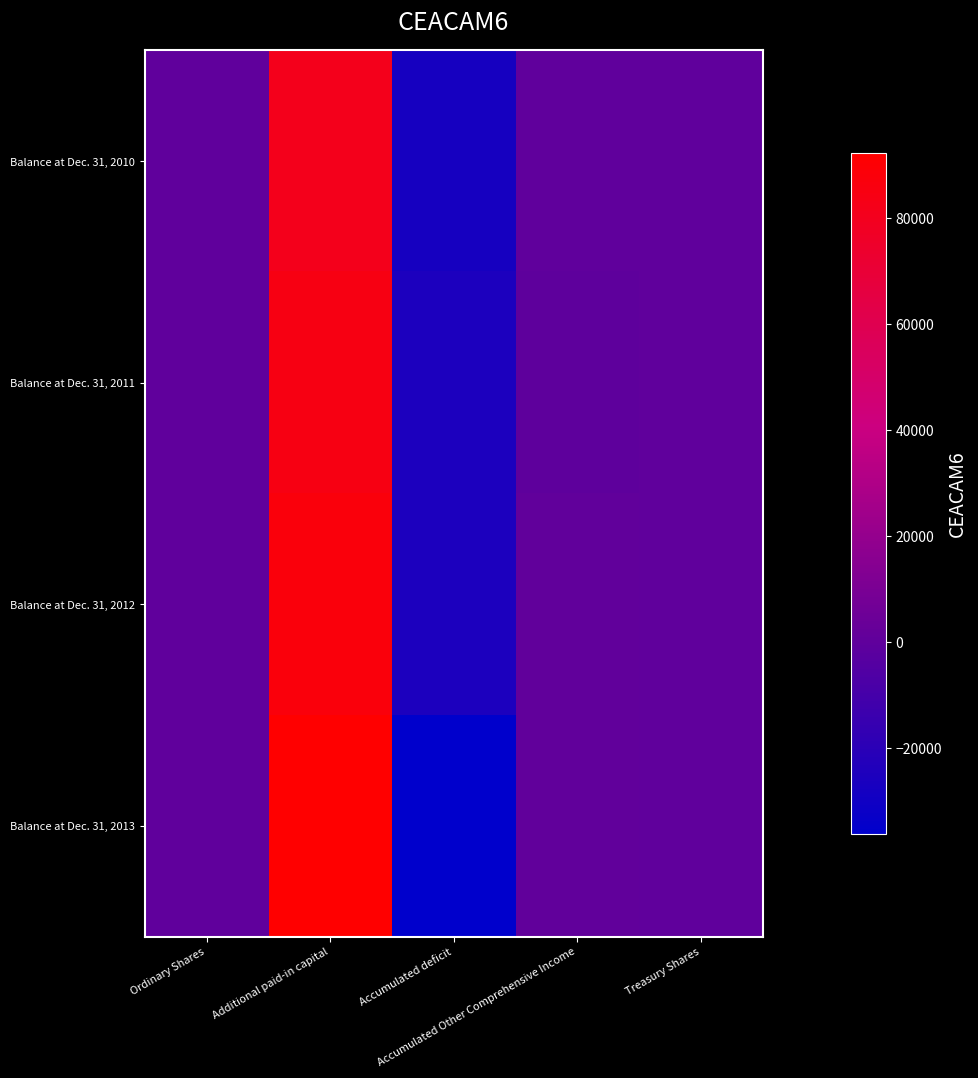

Between Accumulated deficit and Ordinary Shares, which is larger?

Ordinary Shares